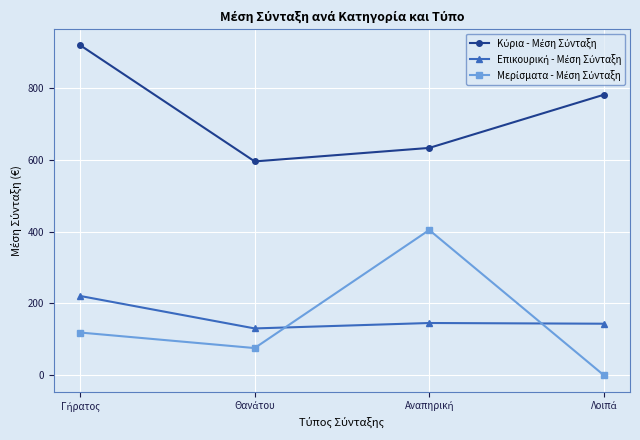

How many data points does each series have?

4